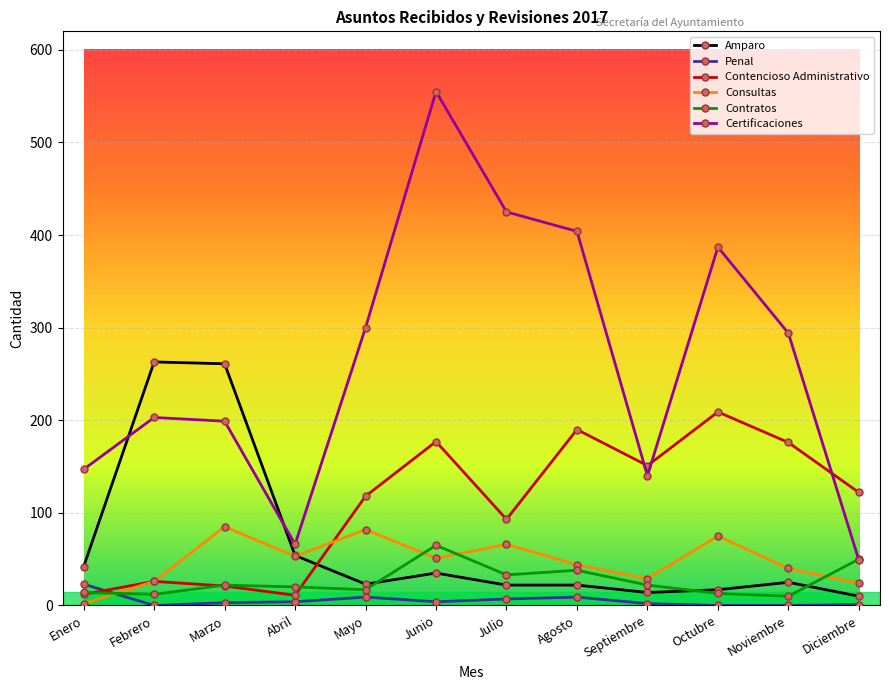

Does the chart display data point markers on the line(s)?

Yes